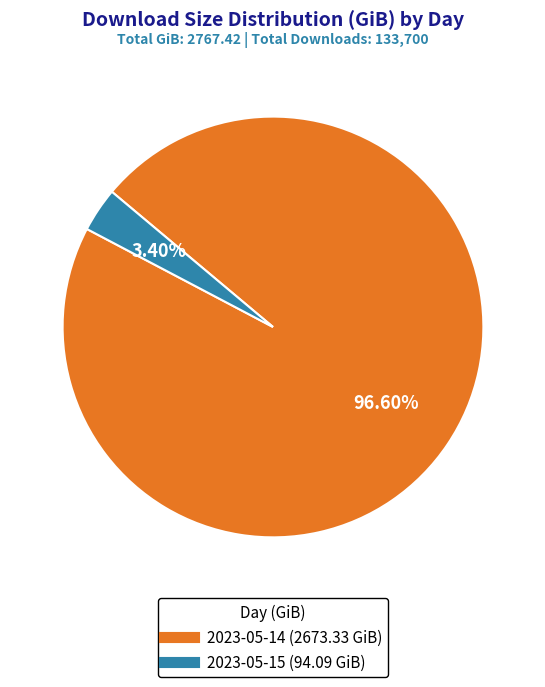

What is the smallest slice in the pie chart?

2023-05-15